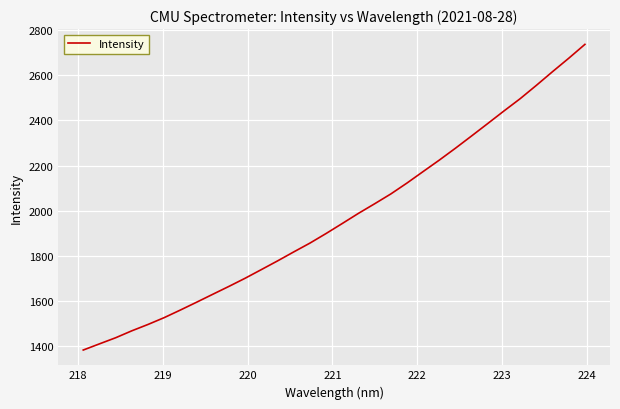

What is the difference between the maximum and minimum values?

1353.9